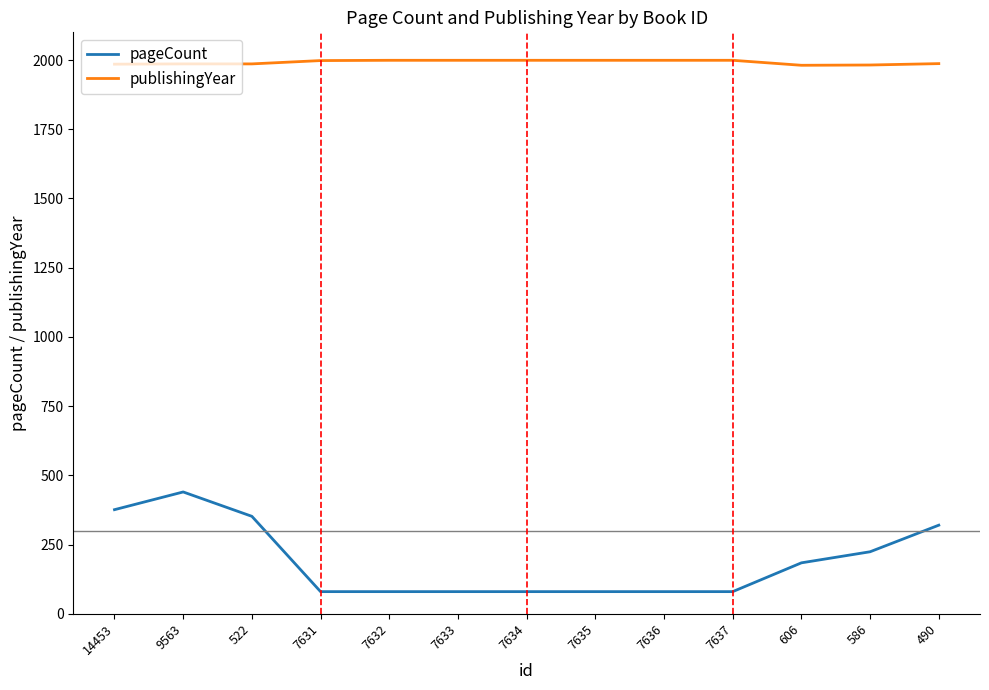

True or false: pageCount and publishingYear cross at least once.

False